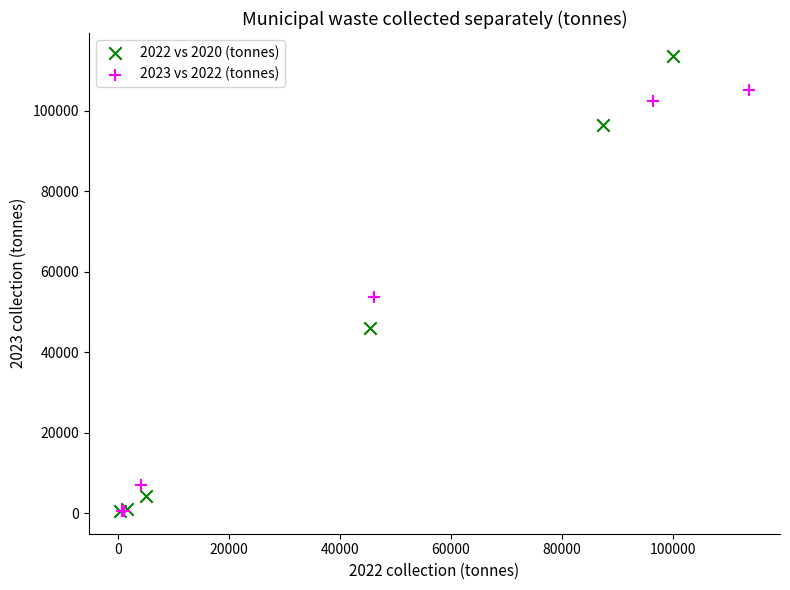

Which series has the widest spread of Y values?

2022 vs 2020 (tonnes)